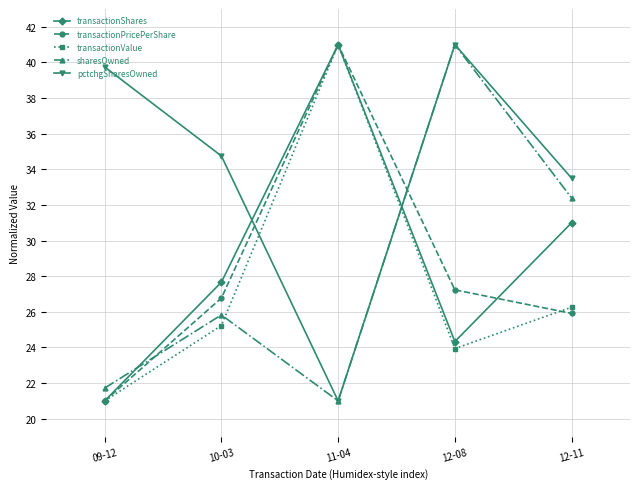

The transactionShares series shows 45.1 at 10-03. True or false?

False